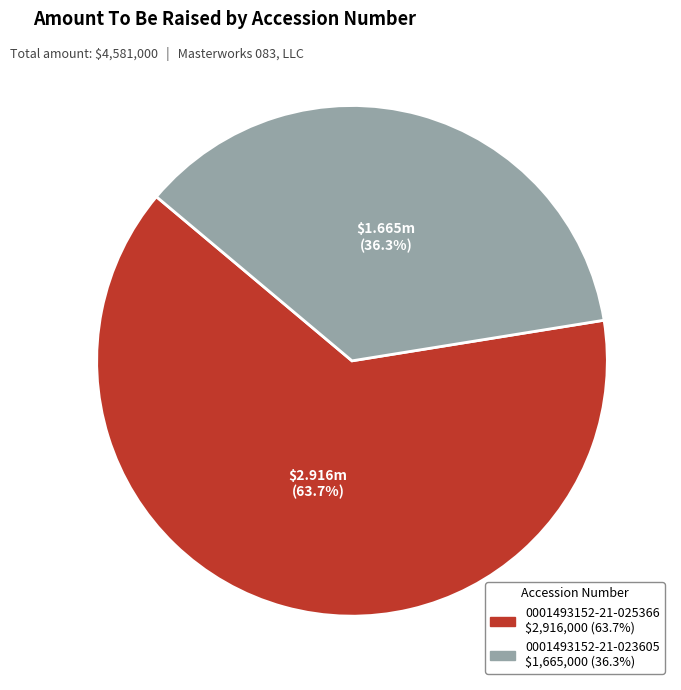

The 0001493152-21-025366 slice represents 64% of the pie. True or false?

True